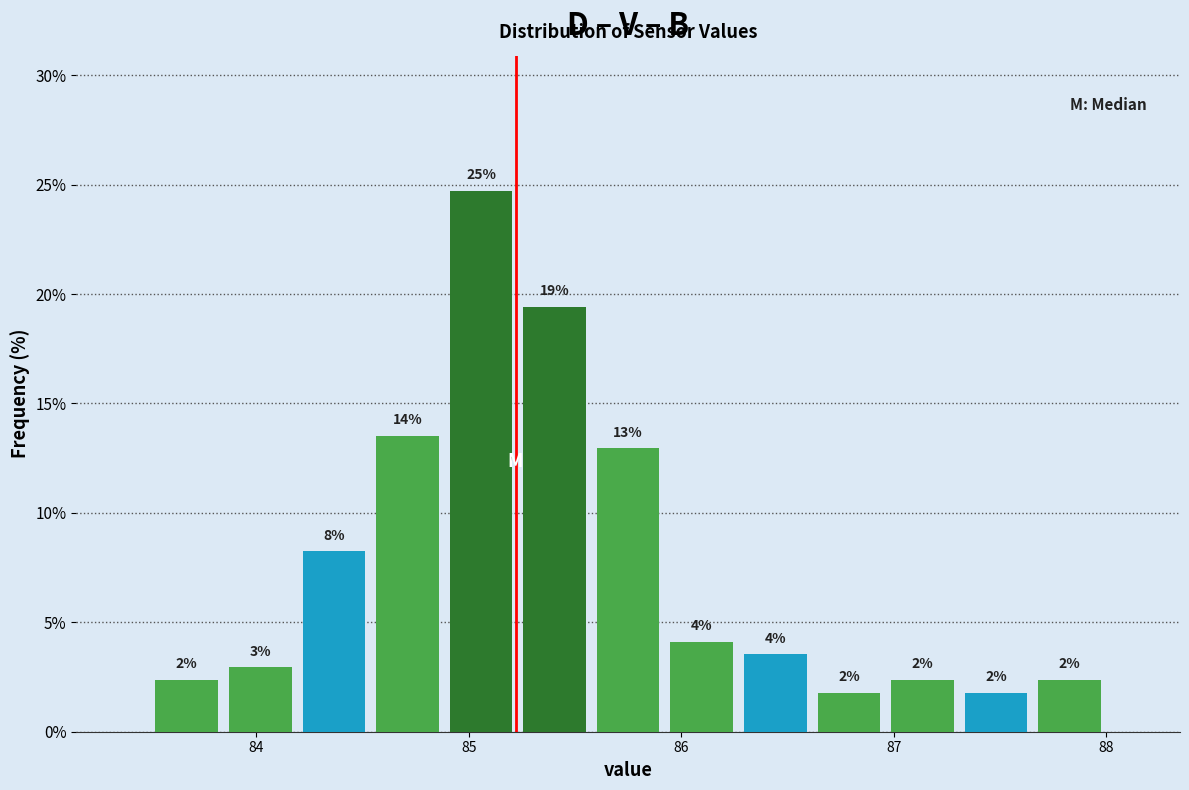

Read against the x-axis, roughly where is the centre of the tallest bar?

85.1